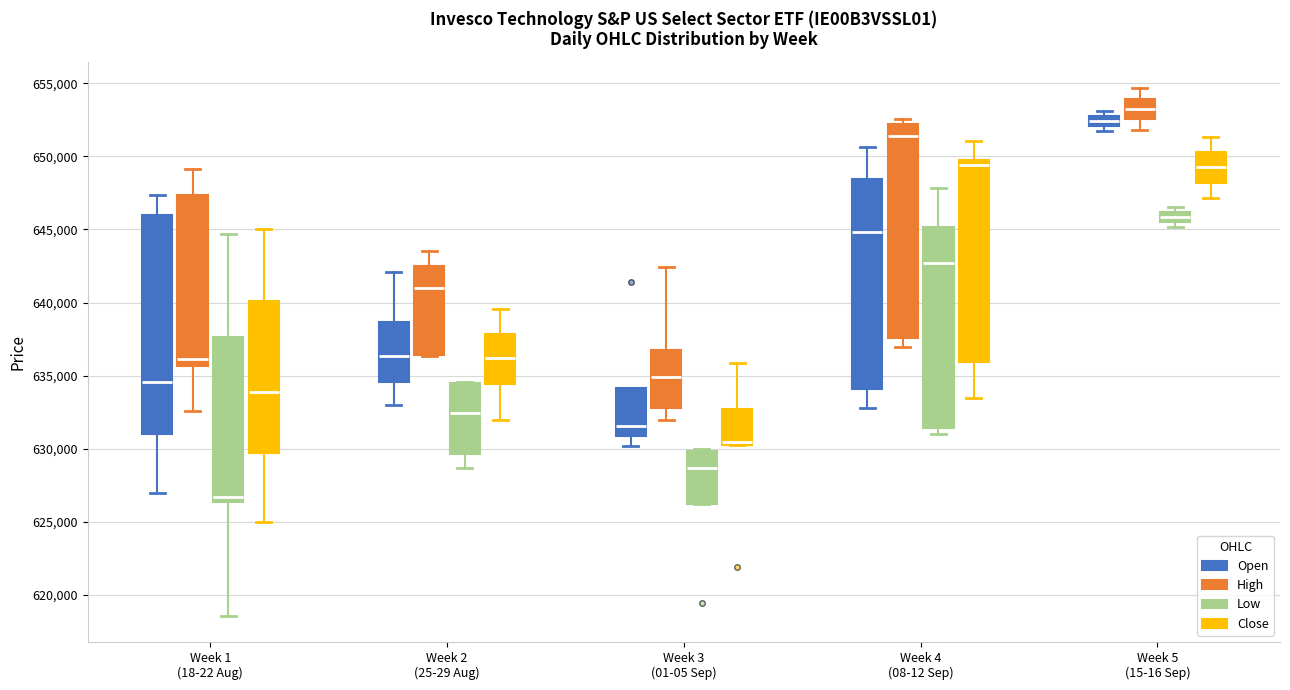

Which box's median line is the highest?

Week 5 (15-16 Sep) (High)